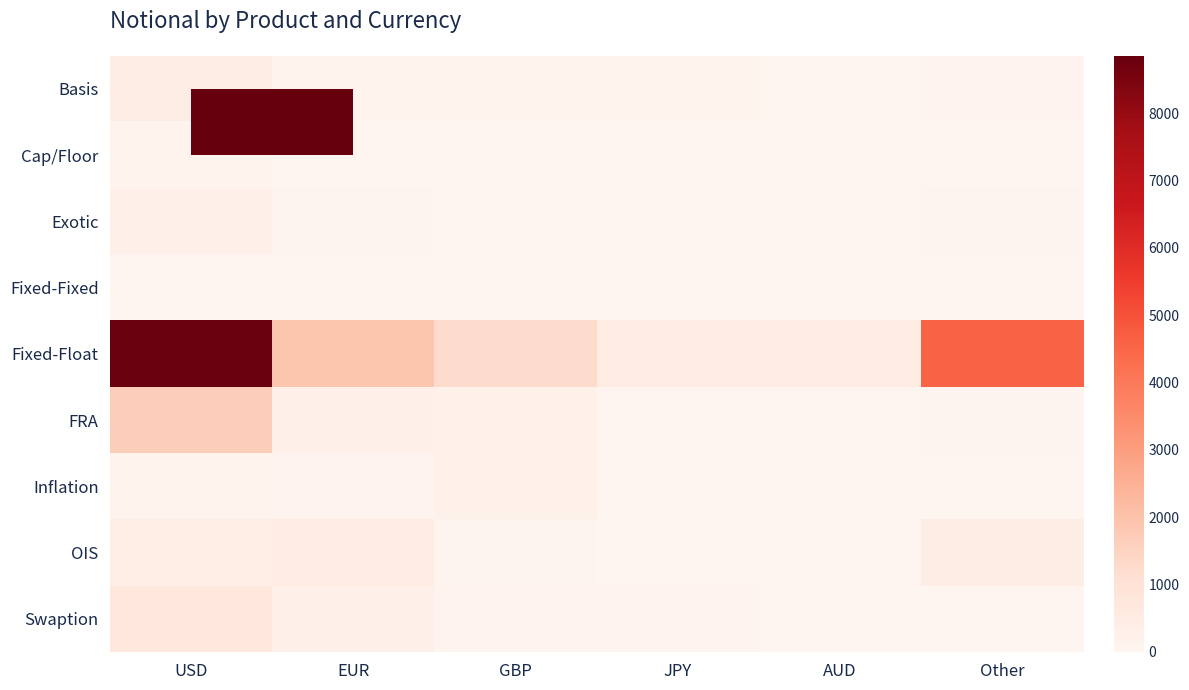

Which series has the widest spread of values?

Fixed-Float